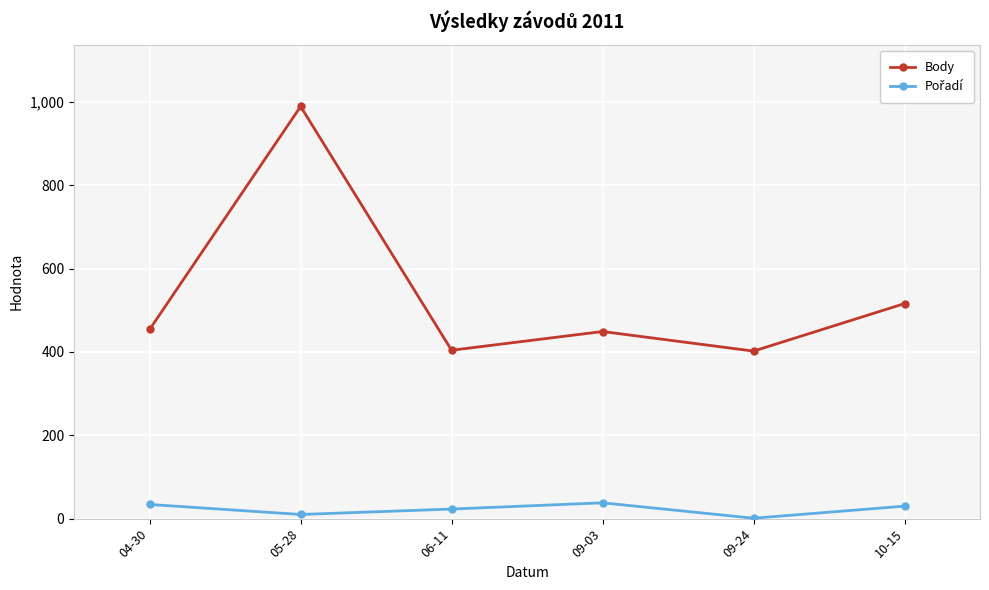

Which series has the largest range (max minus min)?

Body